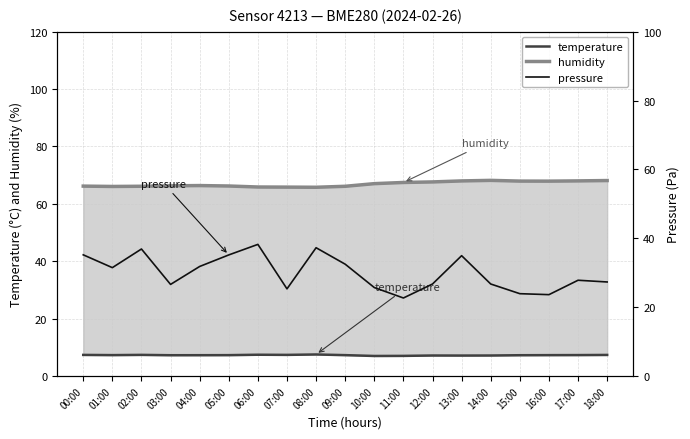

True or false: humidity and temperature intersect in this chart.

False